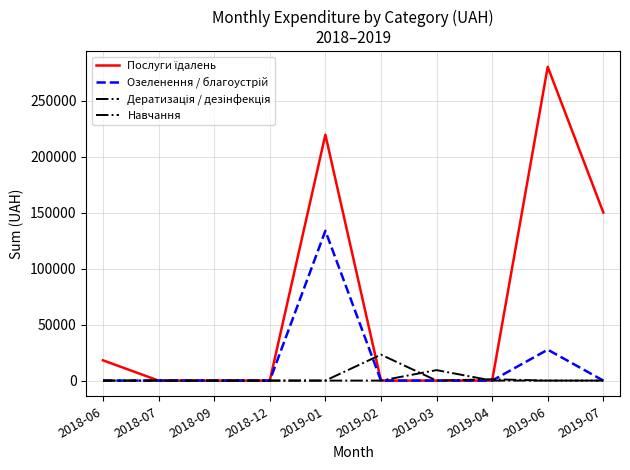

What is the difference between the maximum and second lowest values in the Навчання series?

9350.4